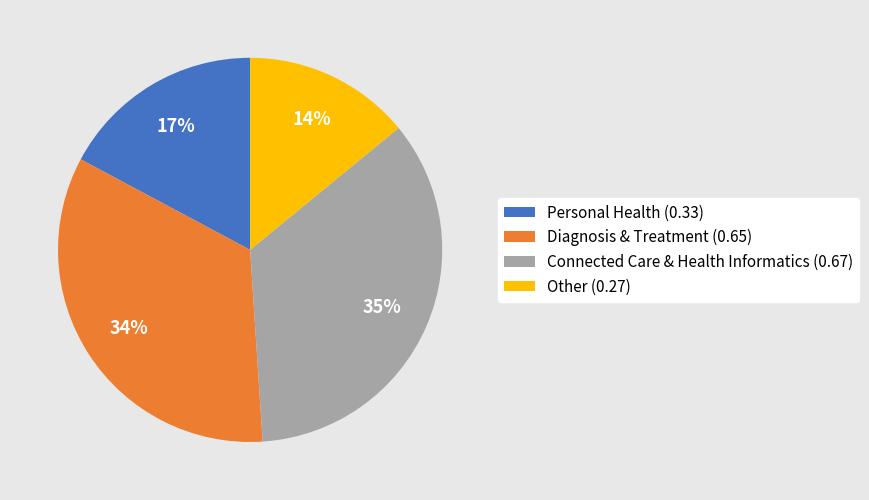

What percentage is the Other slice, to the nearest percent?

14%